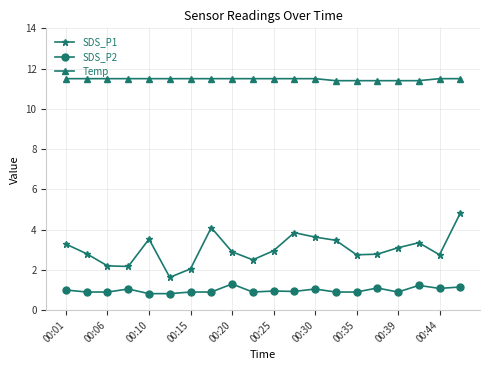

True or false: SDS_P1 has more than 1 points higher than both neighbors.

True